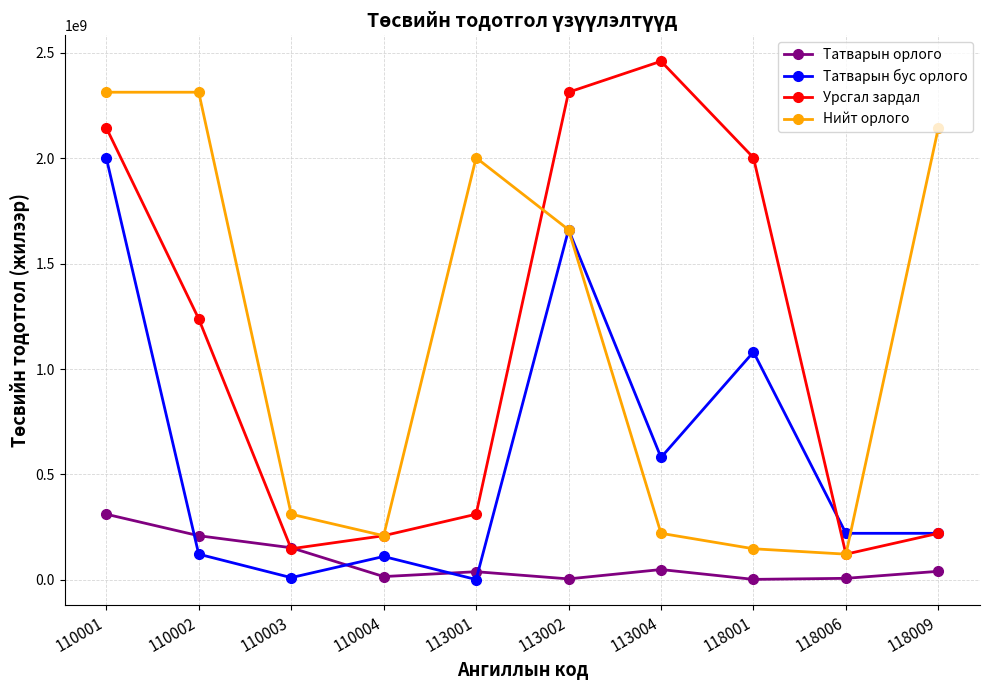

Between 110002 and 113002, which series saw the biggest shift?

Татварын бус орлого